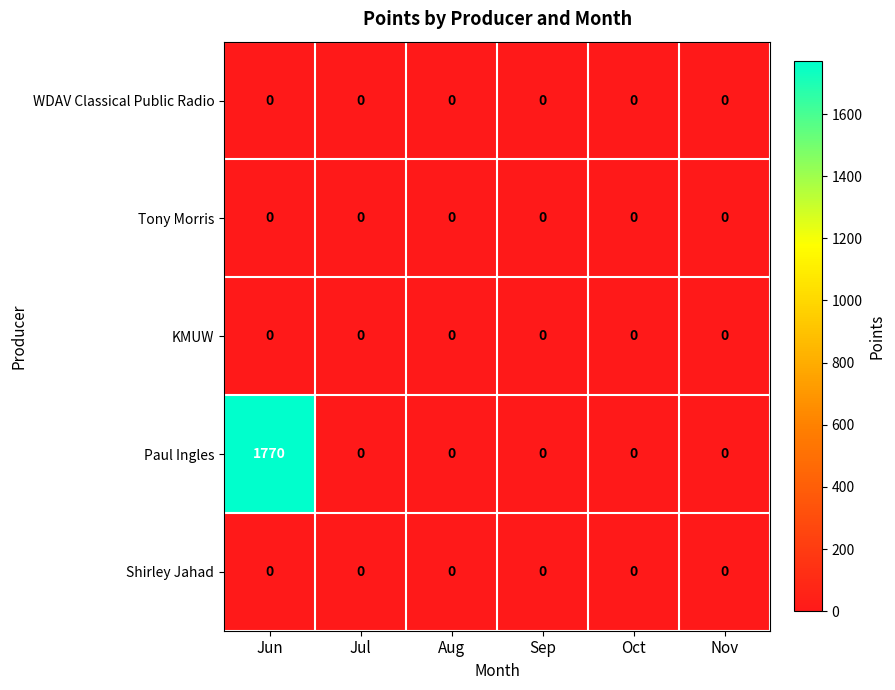

Which series has the largest range (max minus min)?

Paul Ingles